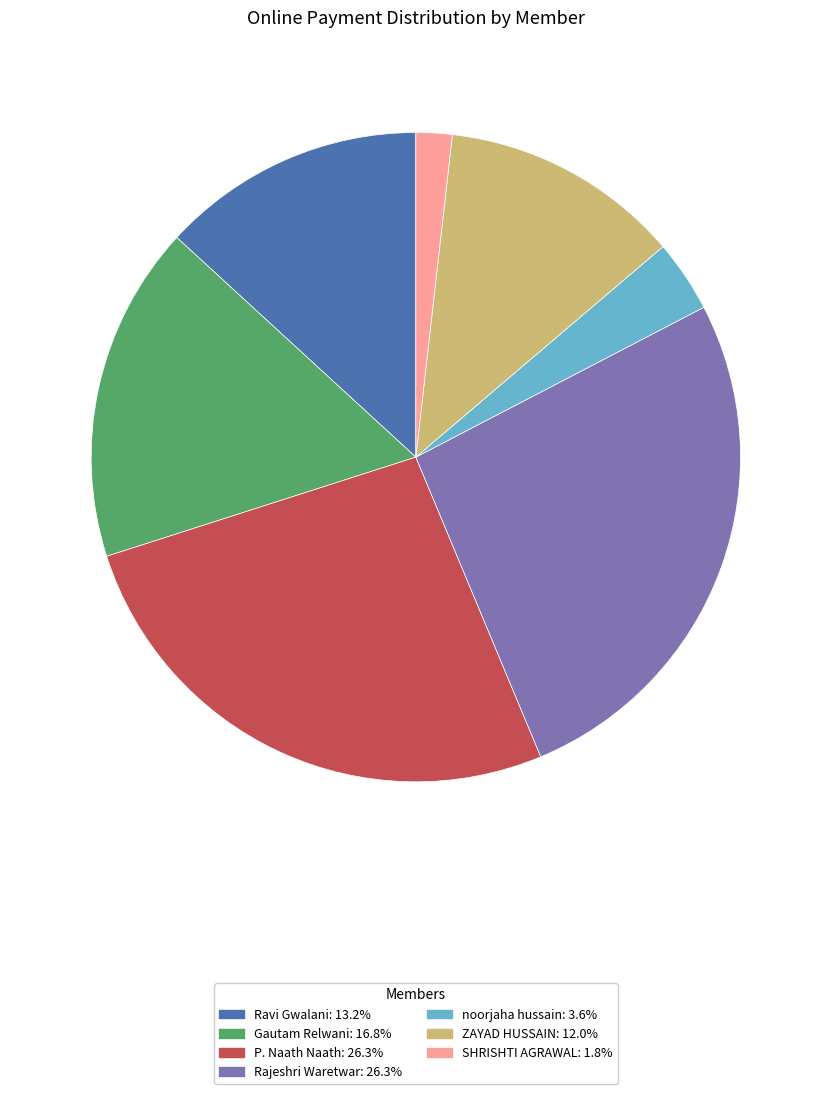

Between Ravi Gwalani and P. Naath Naath, which is larger?

P. Naath Naath